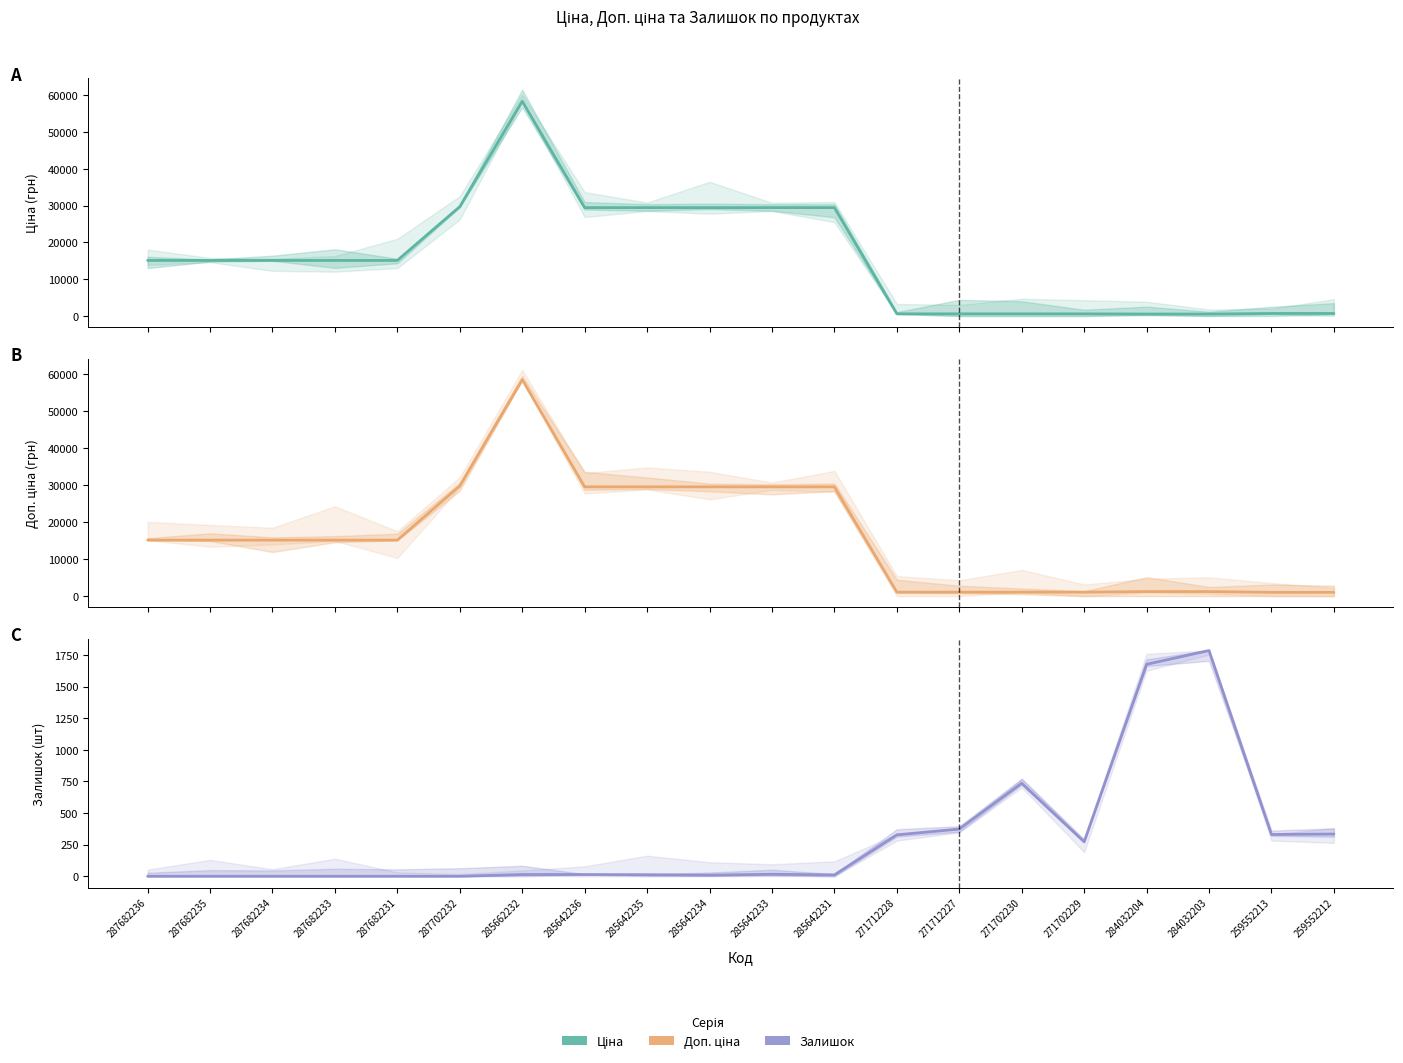

What is the total value across all series at 285662232?

116867.1